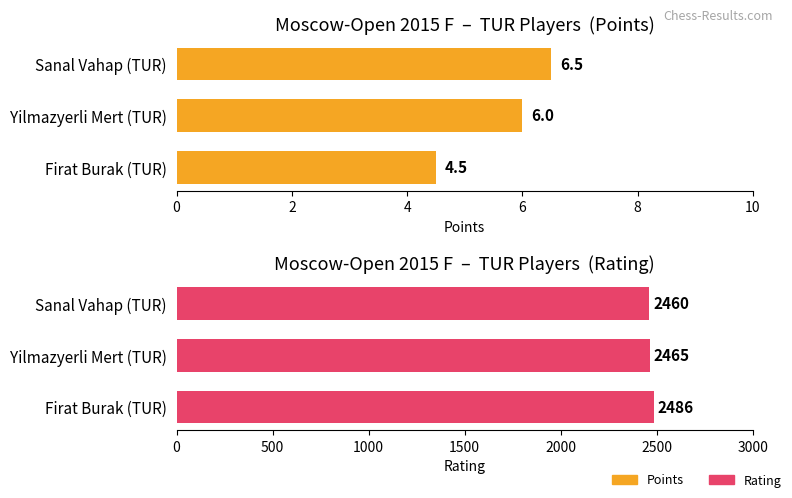

Between Sanal Vahap (TUR) and Firat Burak (TUR), which is larger?

Sanal Vahap (TUR)